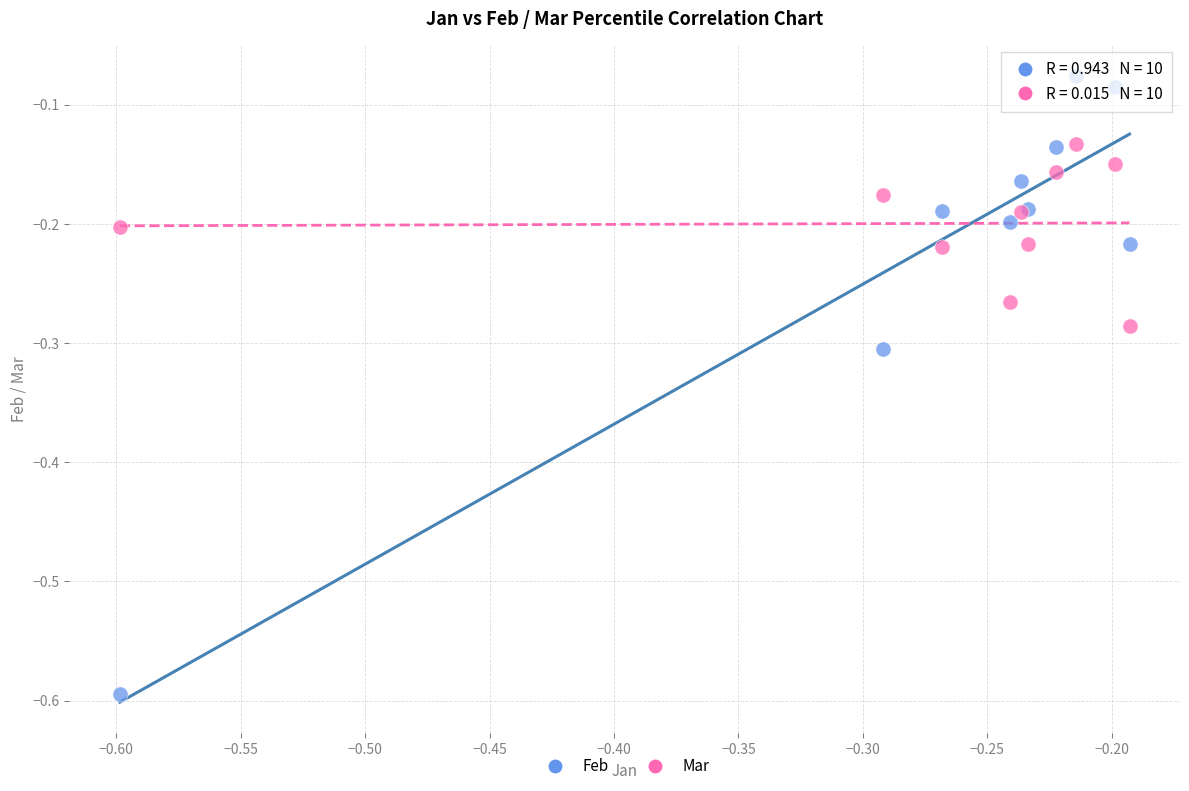

Which series contains the lowest Y value?

Feb